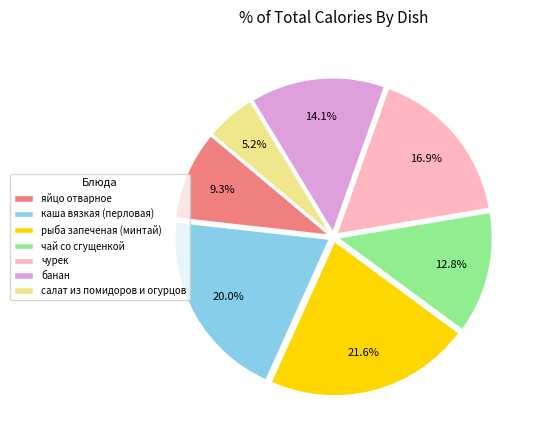

Is it true that рыба запеченая (минтай) is 22% of the pie?

True